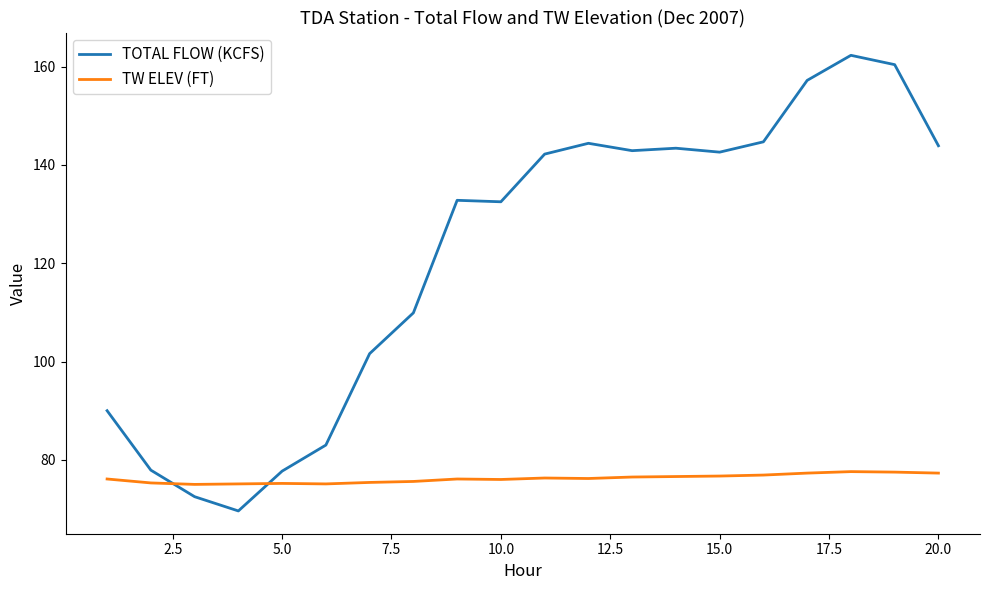

What is the lowest value of the TW ELEV (FT) series?

75.0